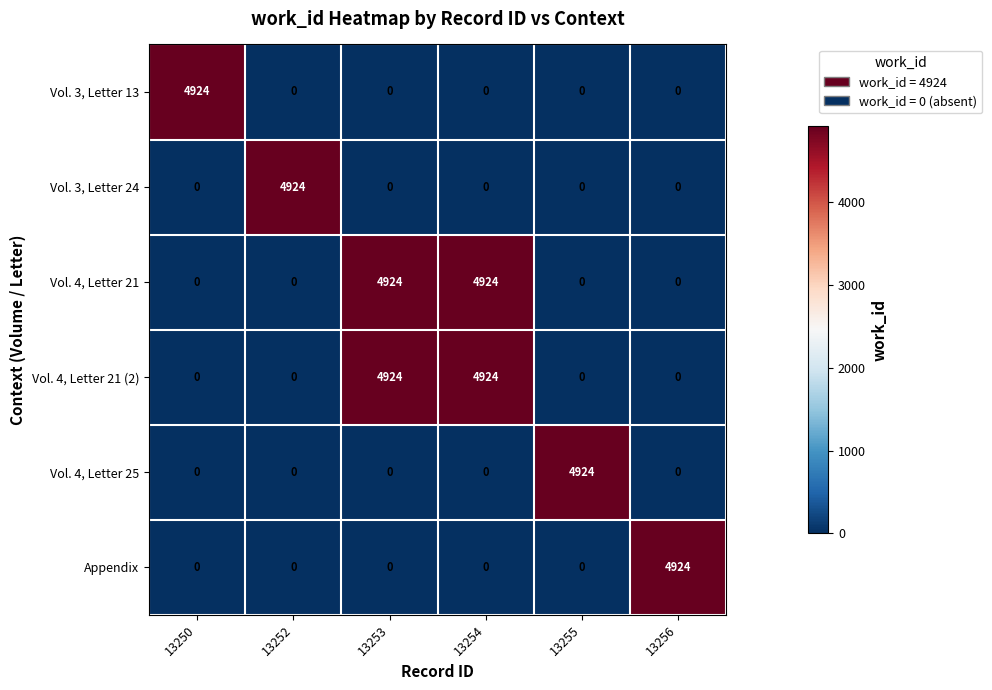

At how many categories does at least one series exceed 1719?

6